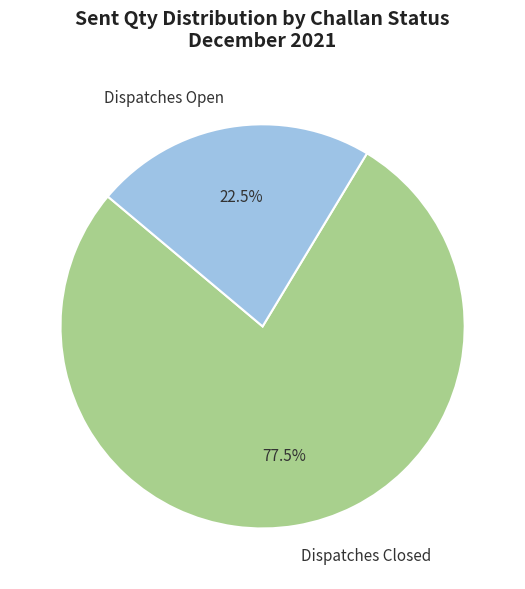

What is the smallest slice in the pie chart?

Dispatches Open